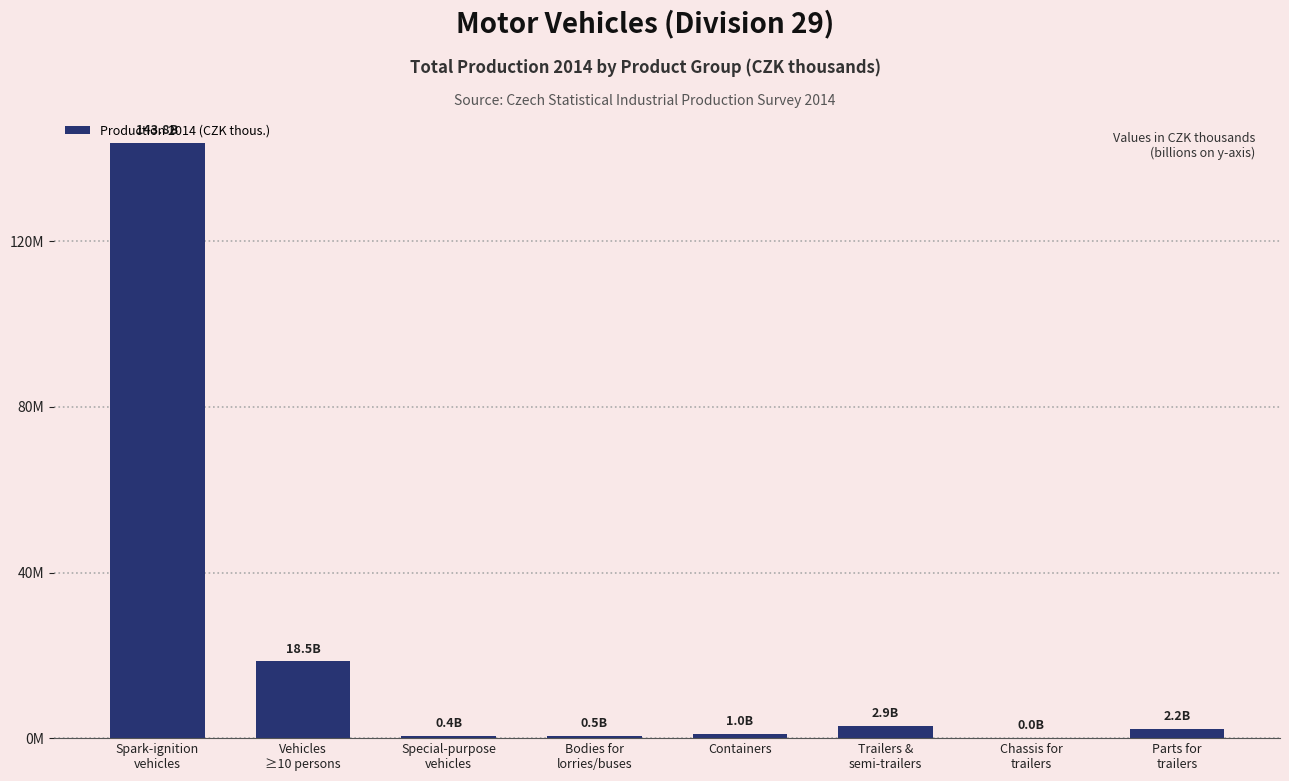

Reading left to right, extract all data points from this chart.

Spark-ignition
vehicles=143834671	Vehicles
≥10 persons=18516414	Special-purpose
vehicles=434890	Bodies for
lorries/buses=480157	Containers=1021029	Trailers &
semi-trailers=2907170	Chassis for
trailers=37459	Parts for
trailers=2188728